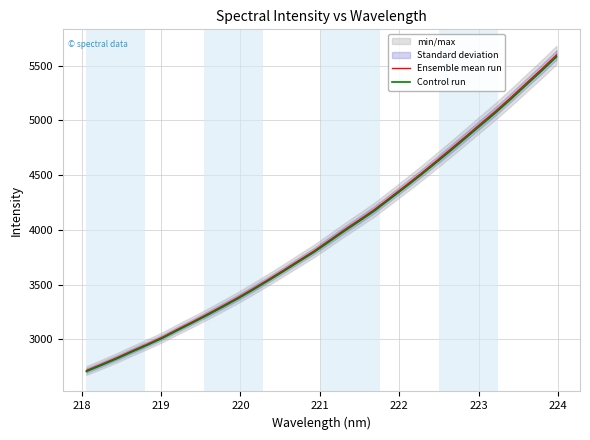

Reading right to left, transcribe all the data shown in this chart.

Ensemble mean run: 5596.3	5464.9	5338.2	5210.2	5086.7	4969.8	4852.1	4735.6	4621.1	4508.7	4400.0	4293.9	4187.5	4093.2	4000.8	3903.8	3808.1	3721.3	3633.7	3548.1	3465.0	3384.1	3308.1	3233.8	3162.1	3092.4	3020.4	2956.5	2895.7	2832.7	2774.0	2716.6
Control run: 5579.5	5448.5	5322.2	5194.6	5071.4	4954.9	4837.5	4721.4	4607.3	4495.1	4386.8	4281.1	4175.0	4080.9	3988.8	3892.1	3796.6	3710.1	3622.8	3537.5	3454.6	3373.9	3298.1	3224.1	3152.7	3083.1	3011.4	2947.6	2887.0	2824.2	2765.6	2708.4